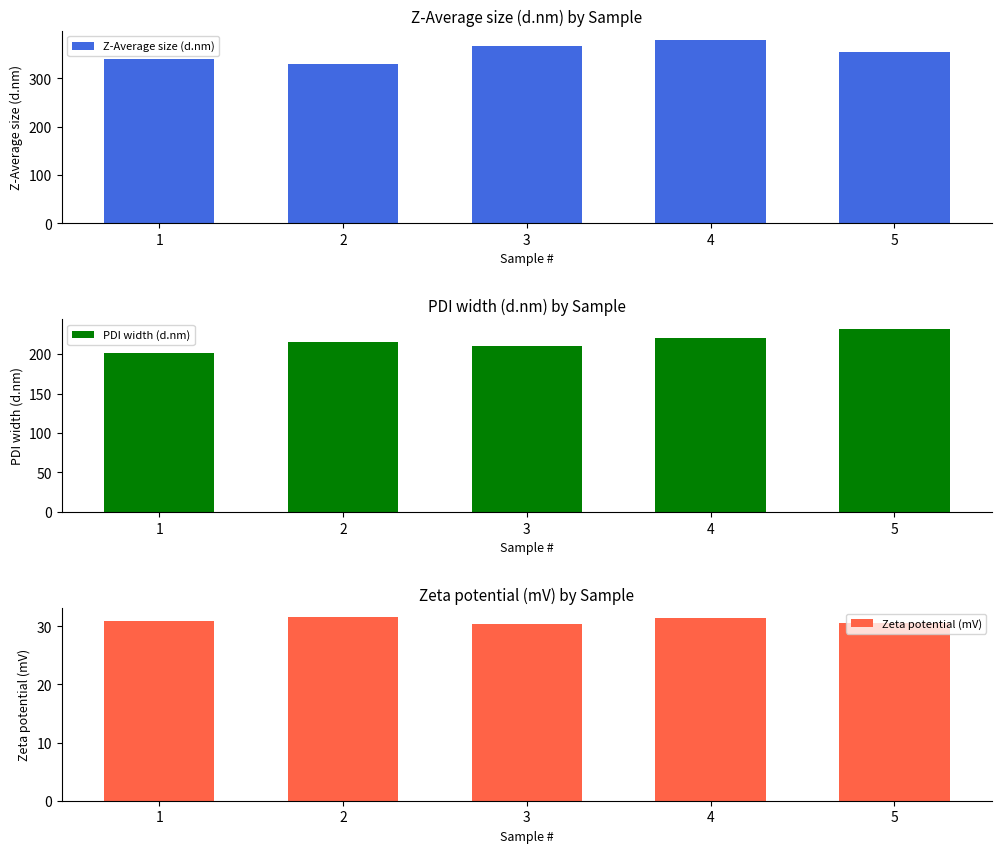

Between 3 and 2, which is larger?

3